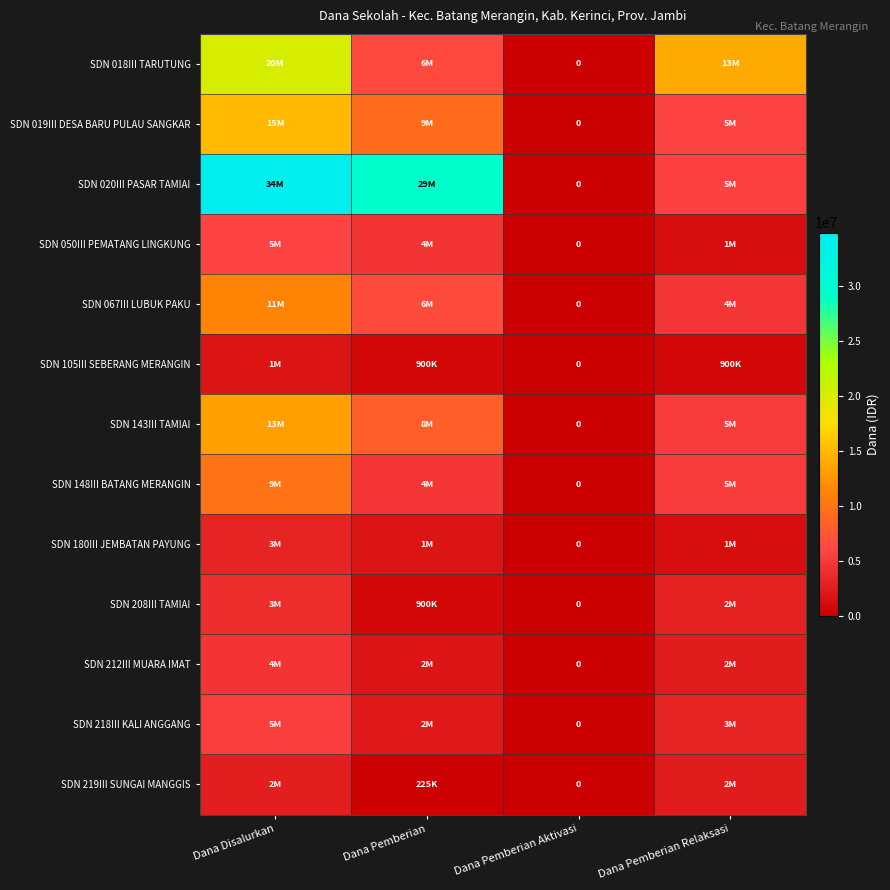

Count the SDN 019III DESA BARU PULAU SANGKAR values in the range 5850000 to 15075000.

3